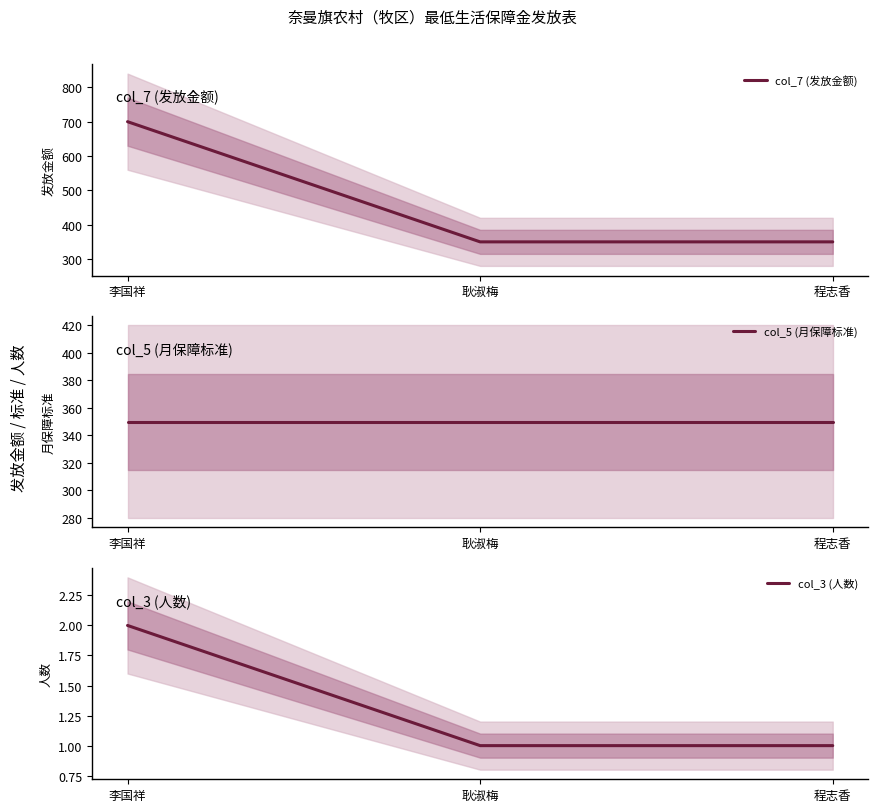

Where is col_3 (人数) nearest to the value 1?

耿淑梅